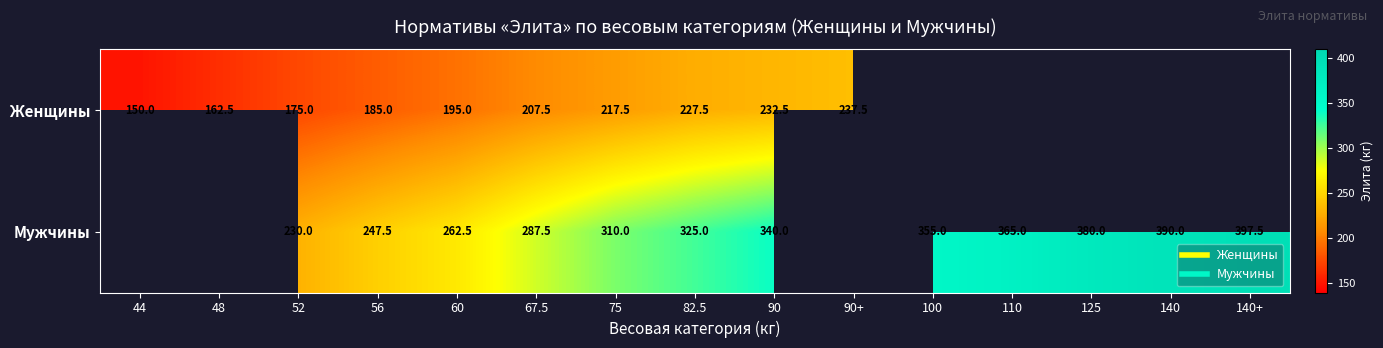

Rank the series by their average value, from lowest to highest.

Женщины, Мужчины